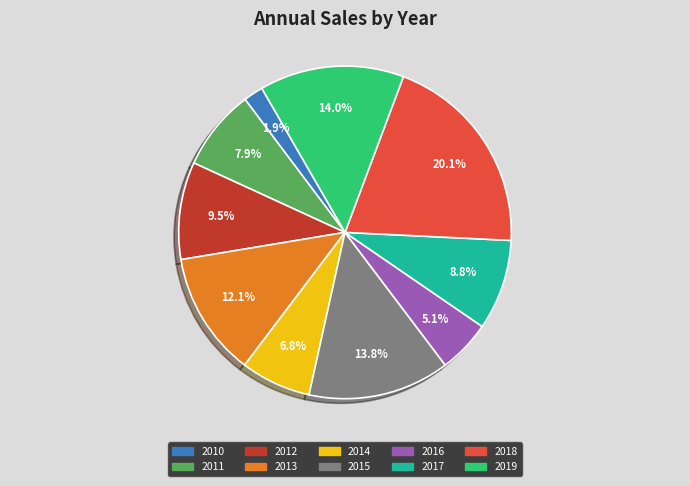

What percentage is the 2015 slice, to the nearest percent?

14%